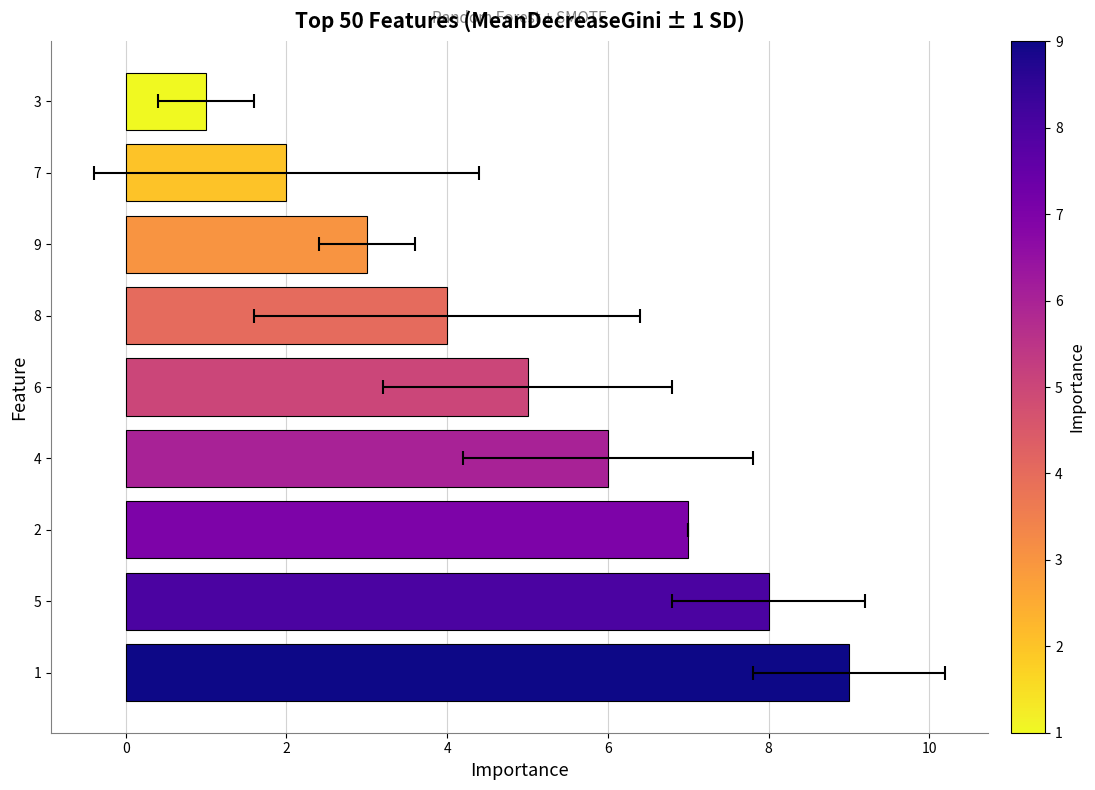

True or false: the data shows 4 at 8.

True